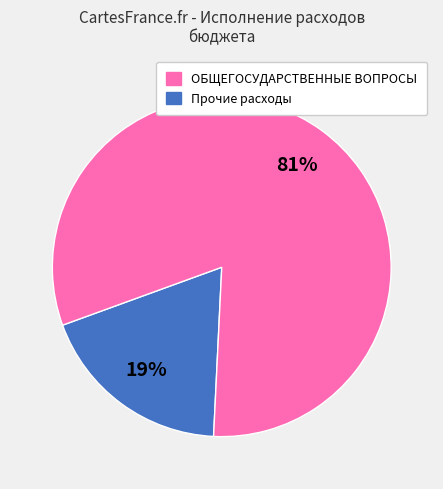

Is it true that ОБЩЕГОСУДАРСТВЕННЫЕ ВОПРОСЫ is 39% of the pie?

False